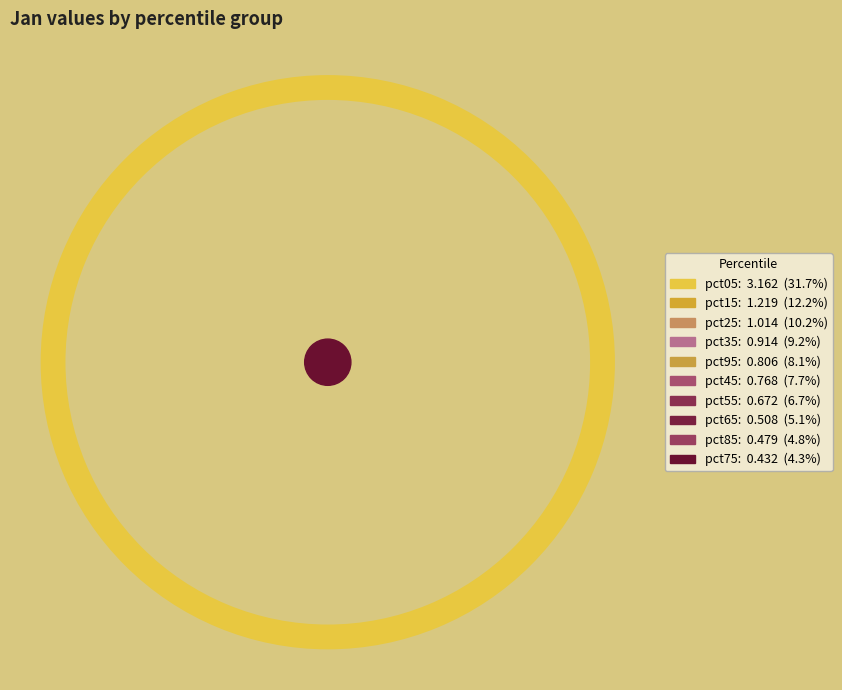

Does pct65 account for over 50% of the chart?

No